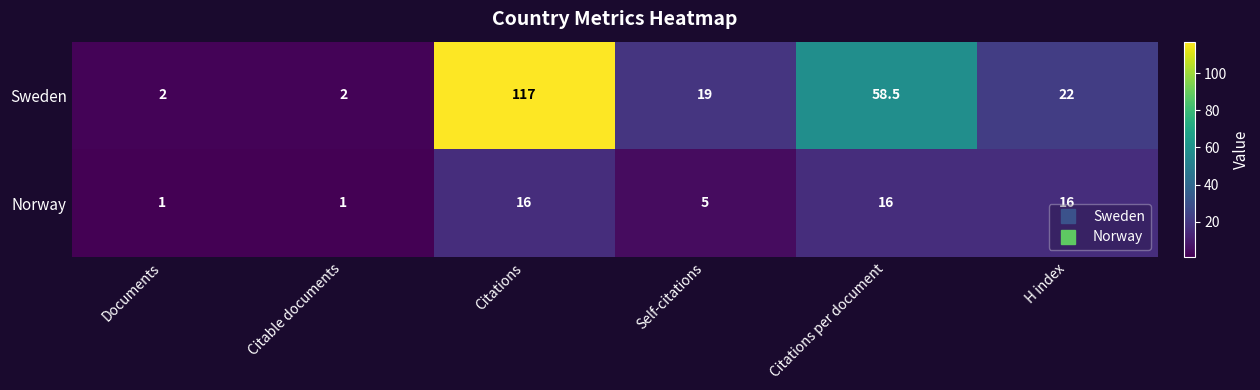

Reading left to right, list all the values displayed in this chart.

Sweden: 2.0	2.0	117.0	19.0	58.5	22.0
Norway: 1.0	1.0	16.0	5.0	16.0	16.0